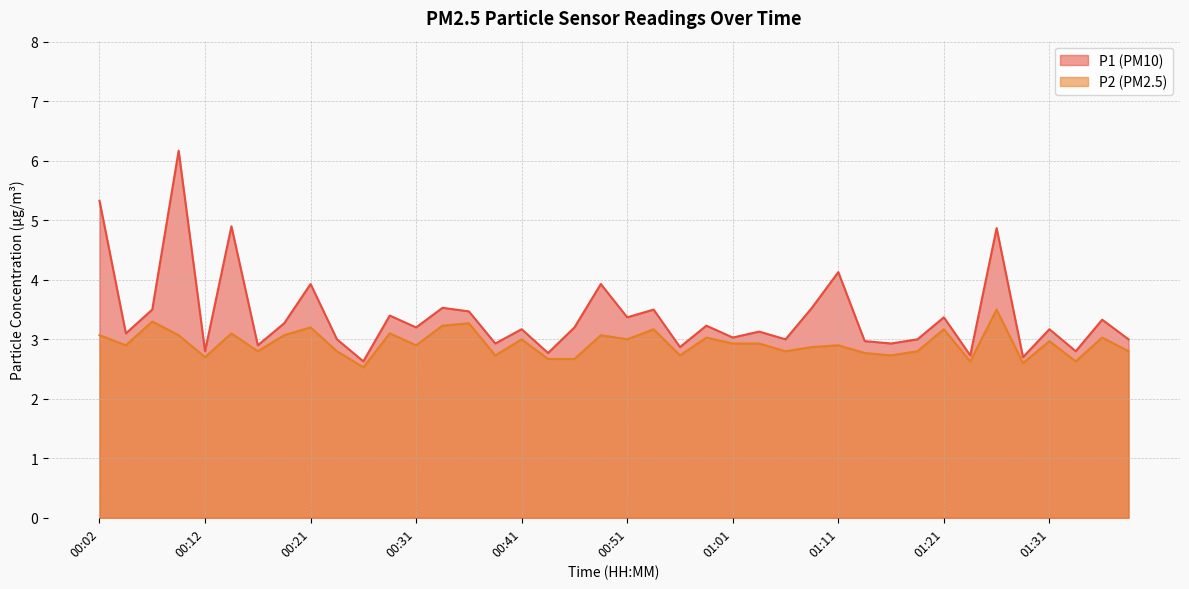

The P2 series shows 3.2 at 00:21. True or false?

True